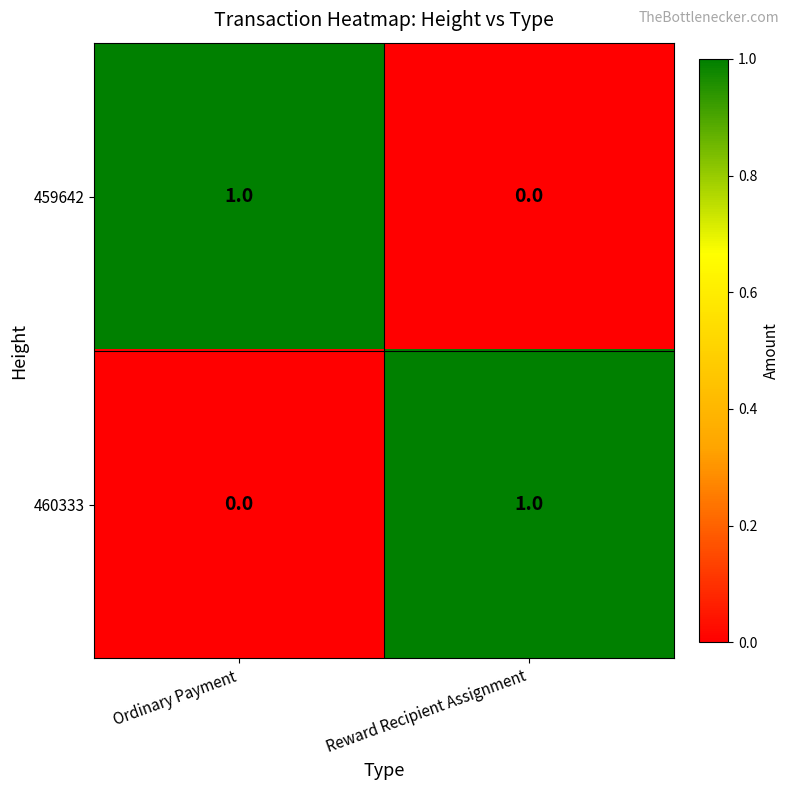

At which label does 459642 reach its minimum?

Reward Recipient Assignment